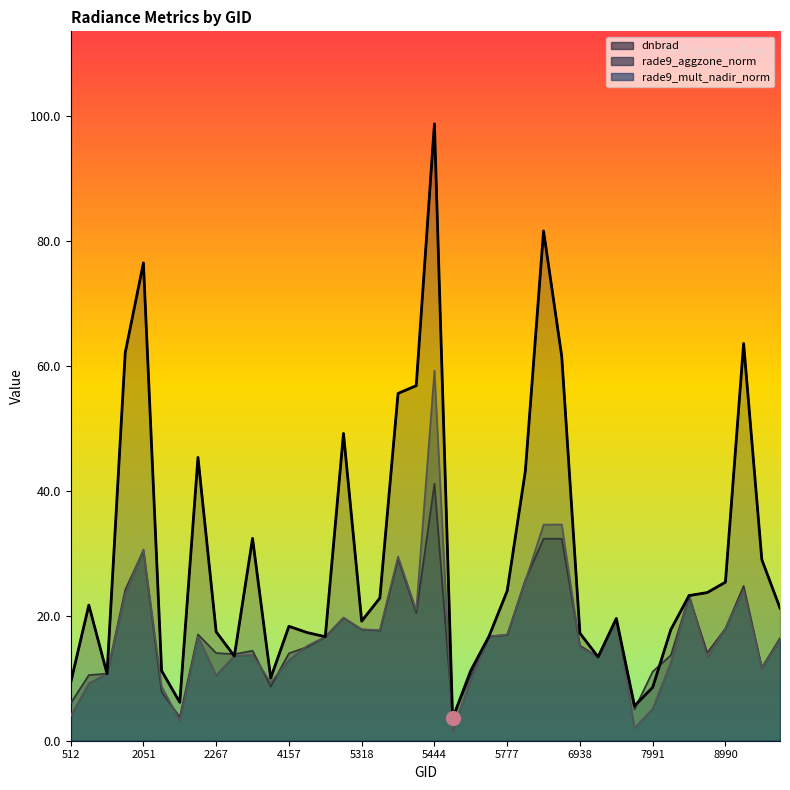

Is it true that dnbrad equals 11.2 at 2177?

True